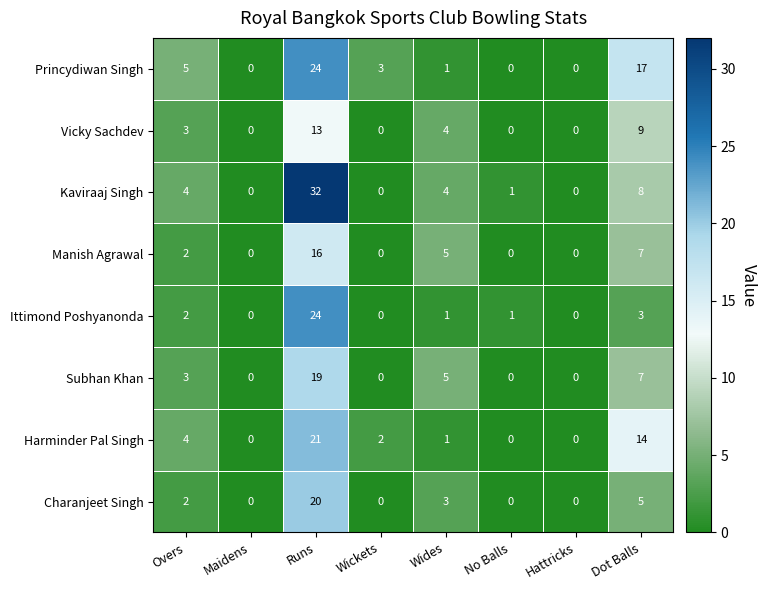

Which series has the largest total across all categories?

Princydiwan Singh